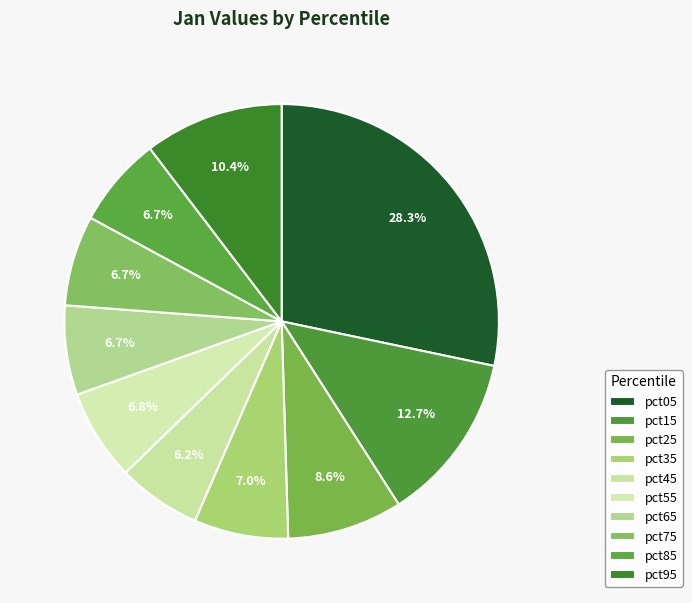

Rank the categories by value from highest to lowest.

pct05, pct15, pct95, pct25, pct35, pct55, pct85, pct75, pct65, pct45